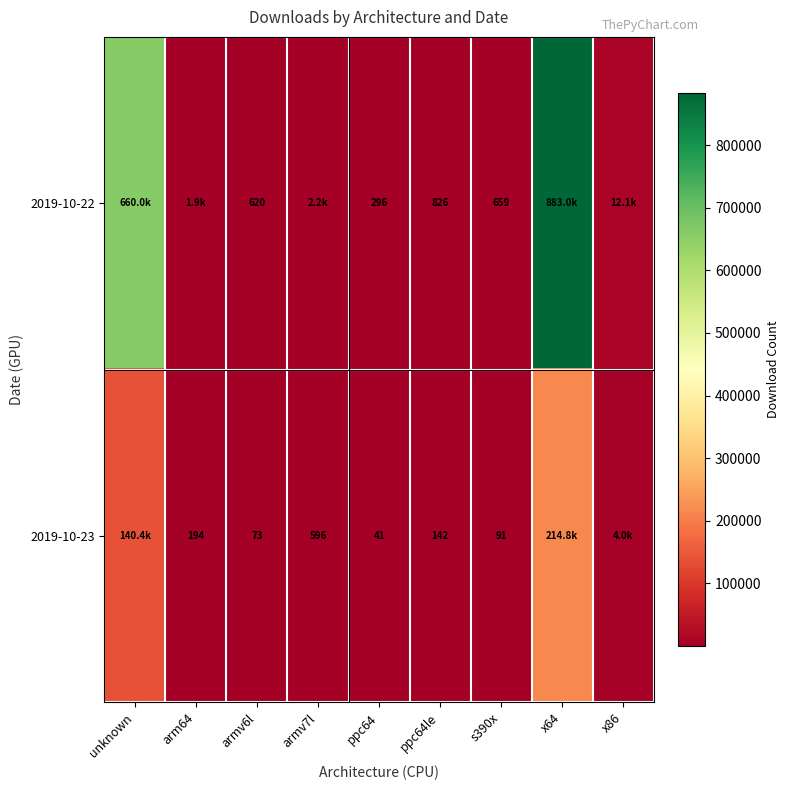

True or false: 2019-10-22 has a value of 410 at armv6l.

False